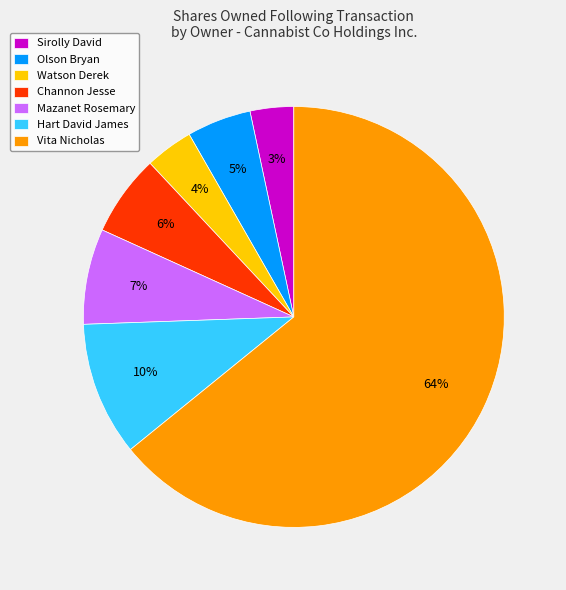

Combined, do Hart David James and Olson Bryan account for over 50%?

No